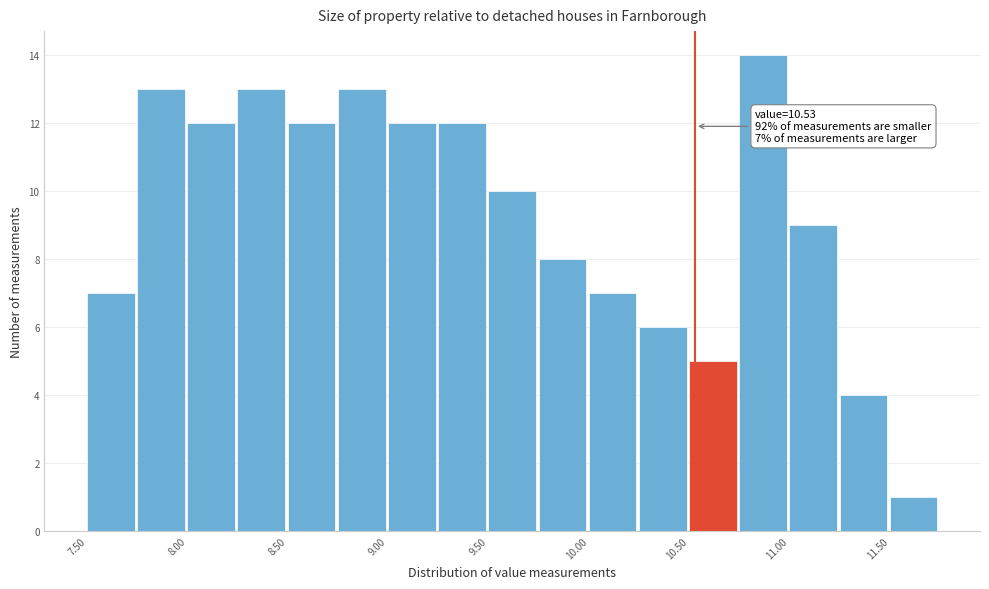

Which range on the x-axis has the tallest bar?

10.75 to 11.00